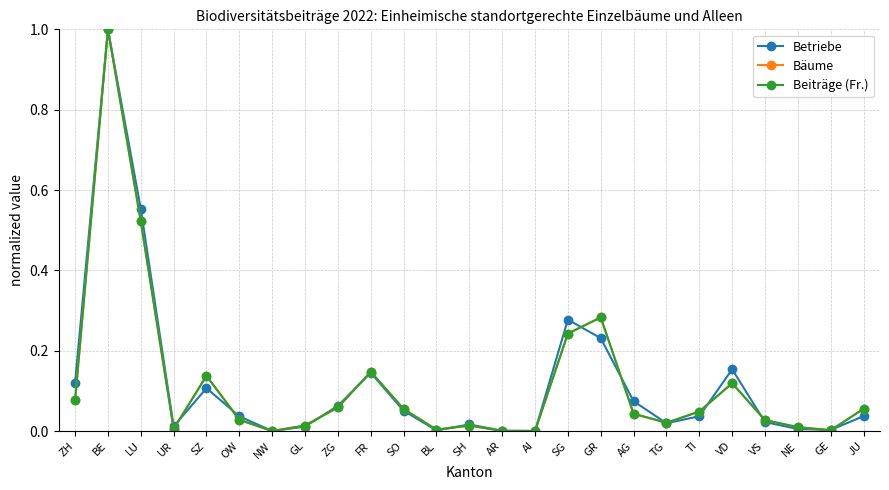

Does the chart display data point markers on the line(s)?

Yes